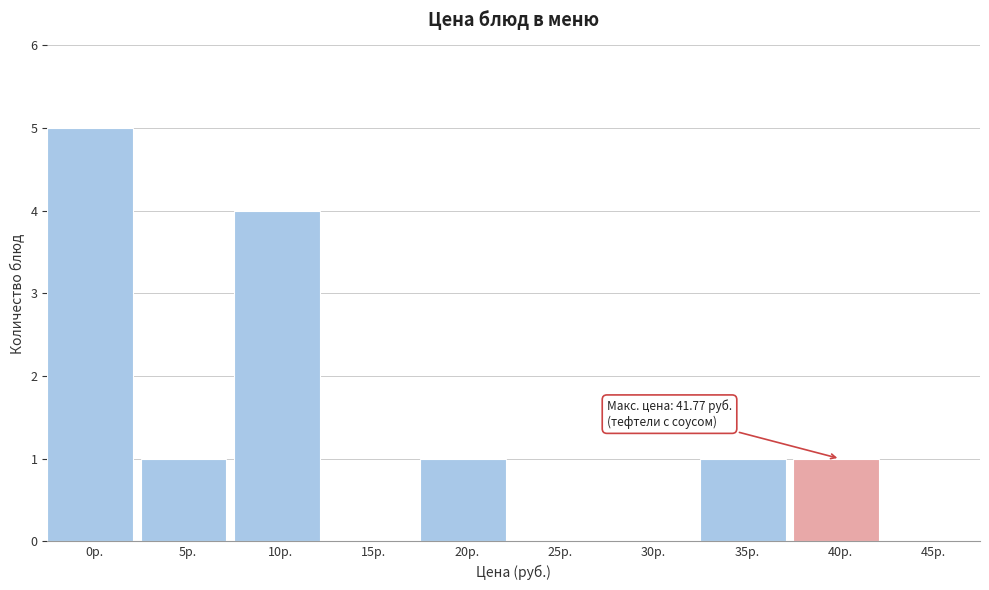

Reading left to right, extract all data points from this chart.

0р.=5	5р.=1	10р.=4	15р.=0	20р.=1	25р.=0	30р.=0	35р.=1	40р.=1	45р.=0